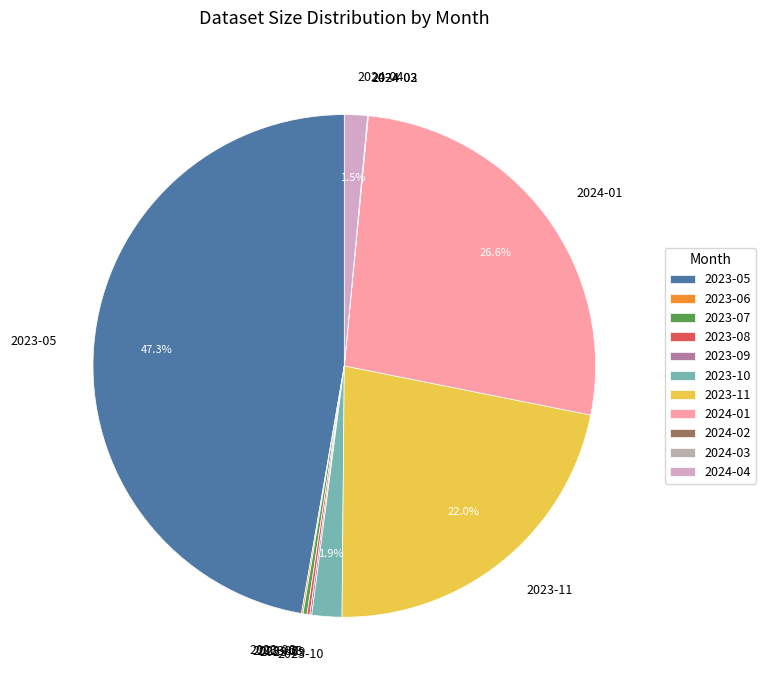

The 2023-05 slice represents 47% of the pie. True or false?

True